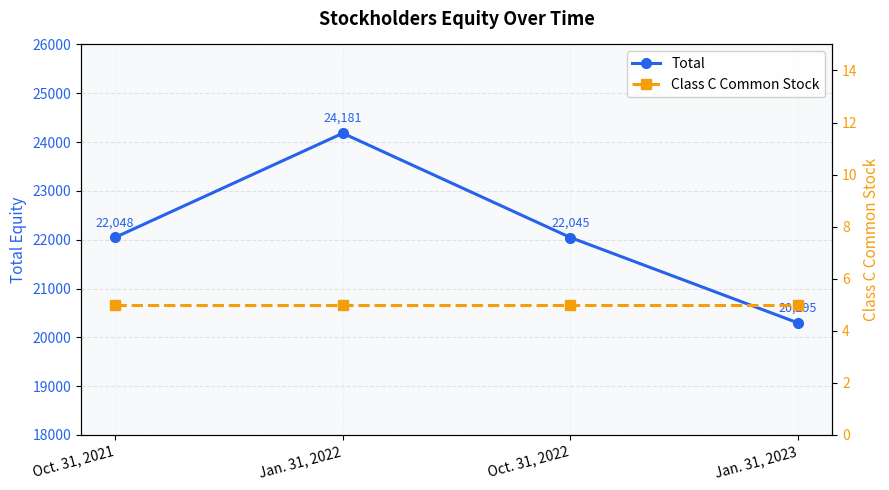

Reading left to right, transcribe all the data shown in this chart.

Total: 22048	24181	22045	20295
Class C Common Stock: 5	5	5	5